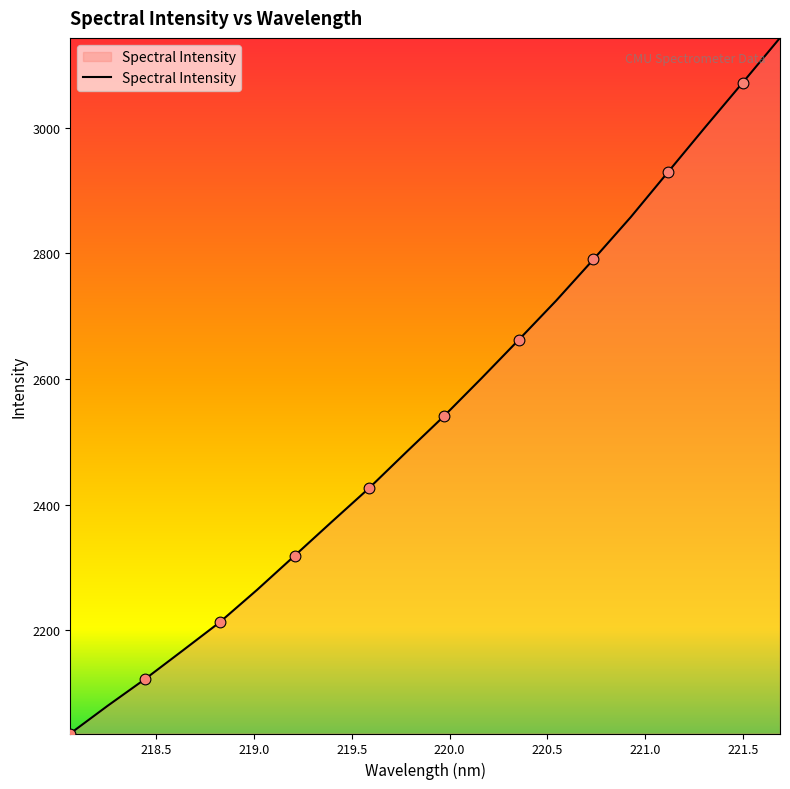

What is the maximum value shown in the chart?

3143.0